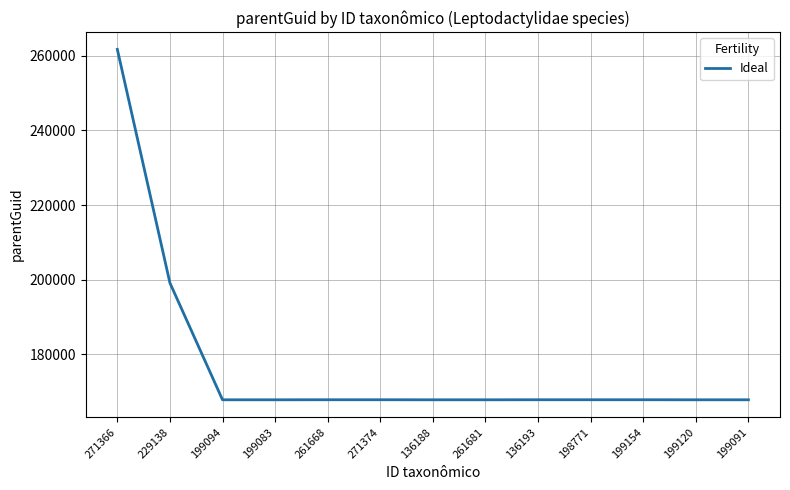

What is the ratio of the value at 199154 to the value at 271374?

1.0